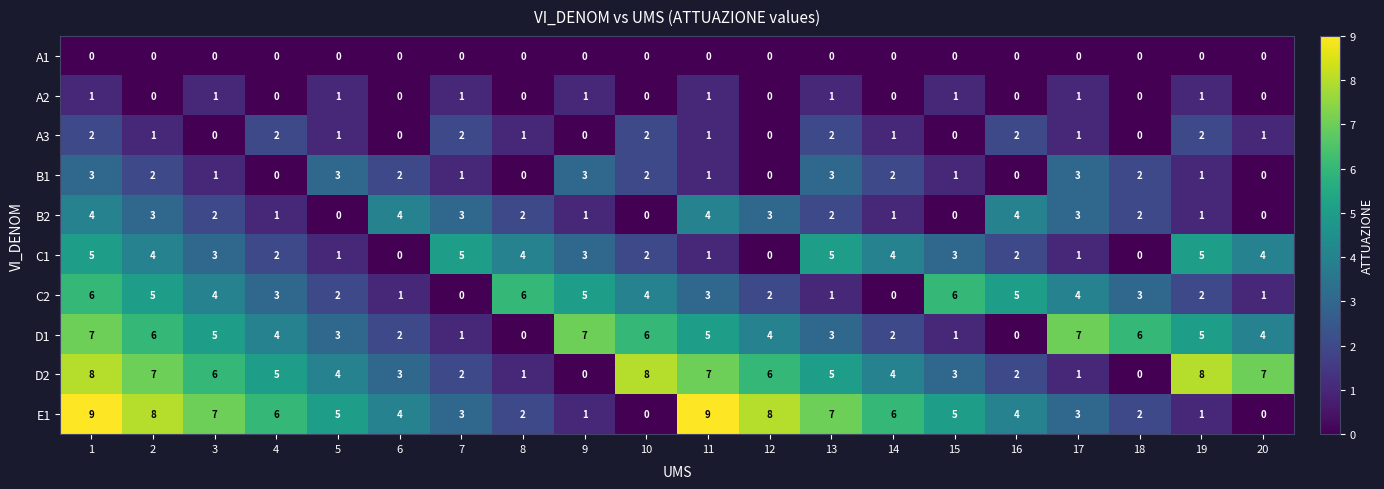

What value does the B2 series have at 11?

4